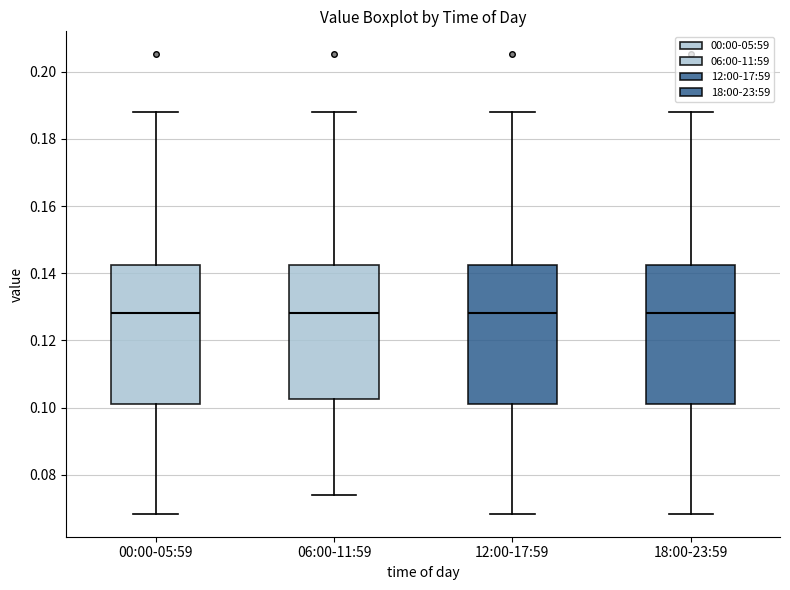

Reading left to right, read every box against the y-axis: the position of its median line, the range the box covers, and the ends of its whiskers. The values are not printed on the chart, so give them approximately, as read against the axis.

00:00-05:59: median 0.128, box 0.102 to 0.142, whiskers 0.068 to 0.188
06:00-11:59: median 0.128, box 0.102 to 0.142, whiskers 0.074 to 0.188
12:00-17:59: median 0.128, box 0.102 to 0.142, whiskers 0.068 to 0.188
18:00-23:59: median 0.128, box 0.102 to 0.142, whiskers 0.068 to 0.188